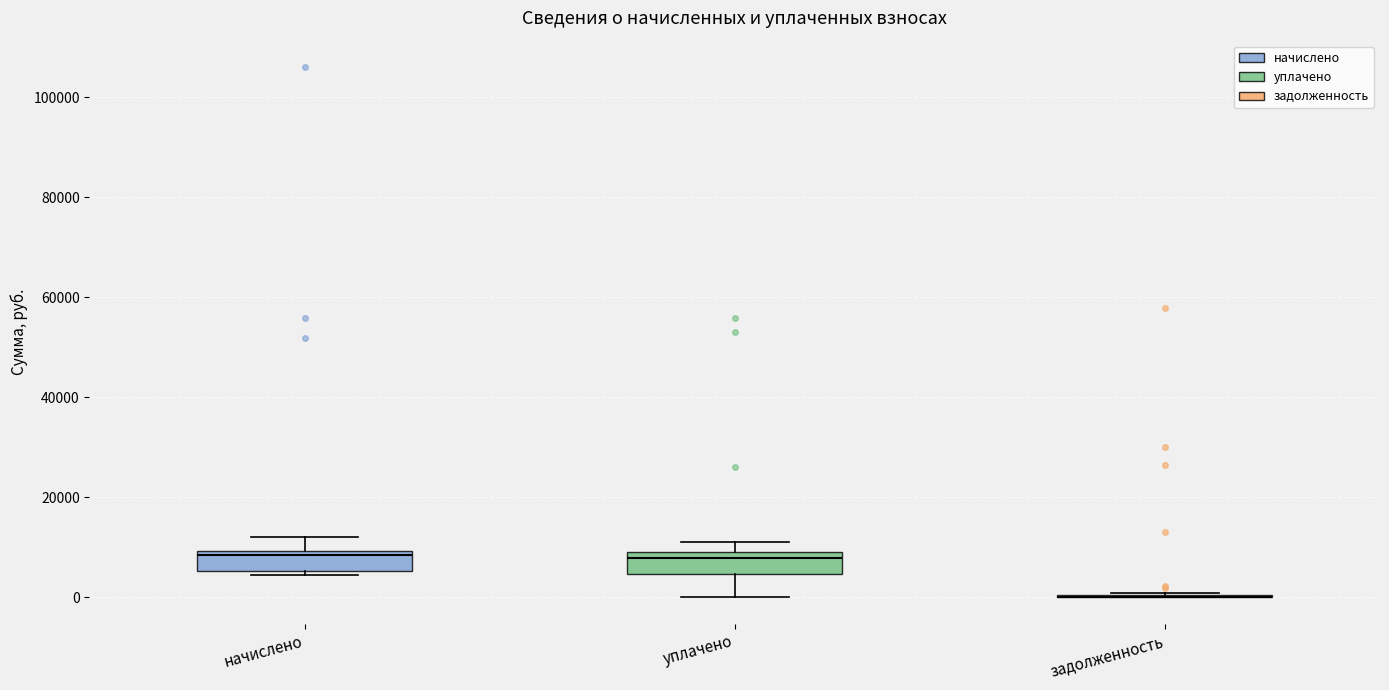

Reading left to right, read every box against the y-axis: the position of its median line, the range the box covers, and the ends of its whiskers. The values are not printed on the chart, so give them approximately, as read against the axis.

начислено: median 8000, box 6000 to 10000, whiskers 4000 to 12000
уплачено: median 8000, box 4000 to 10000, whiskers 0 to 12000
задолженность: box collapsed to a line at 0, whiskers 0 to 0